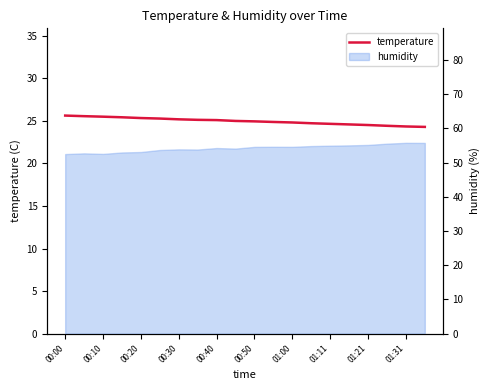

Approximately how many times larger is the value at 00:50 compared to 00:30?

1.0